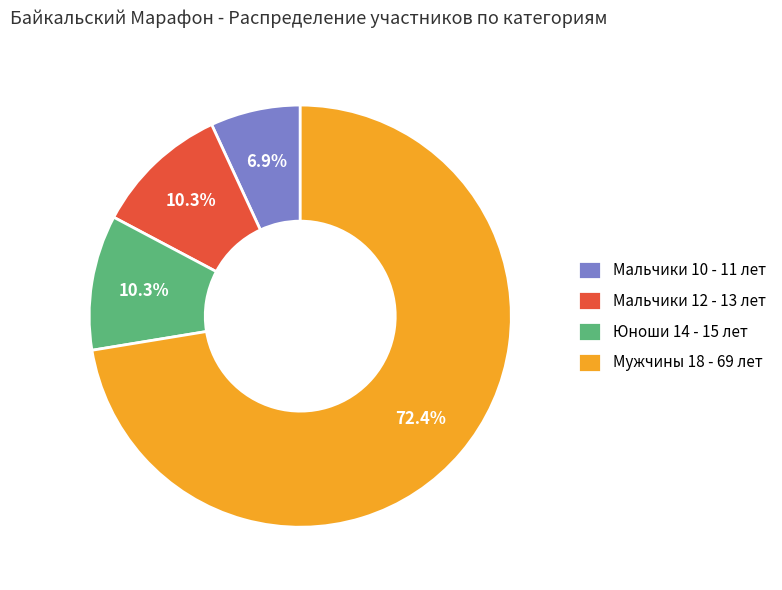

How many slices are in this pie chart?

4